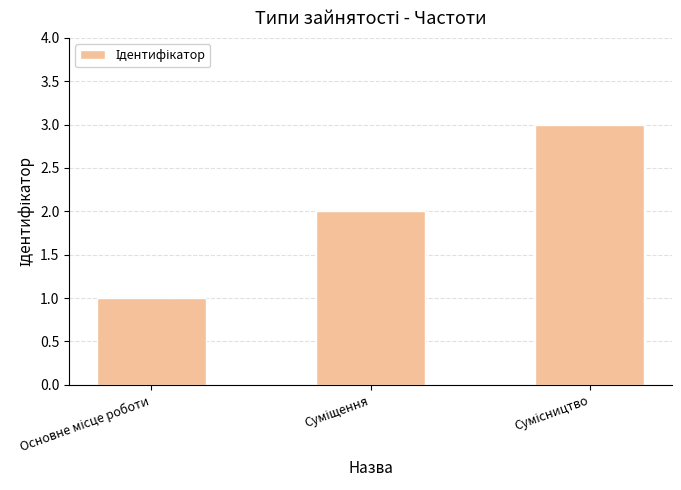

Reading left to right, extract all data points from this chart.

1	2	3